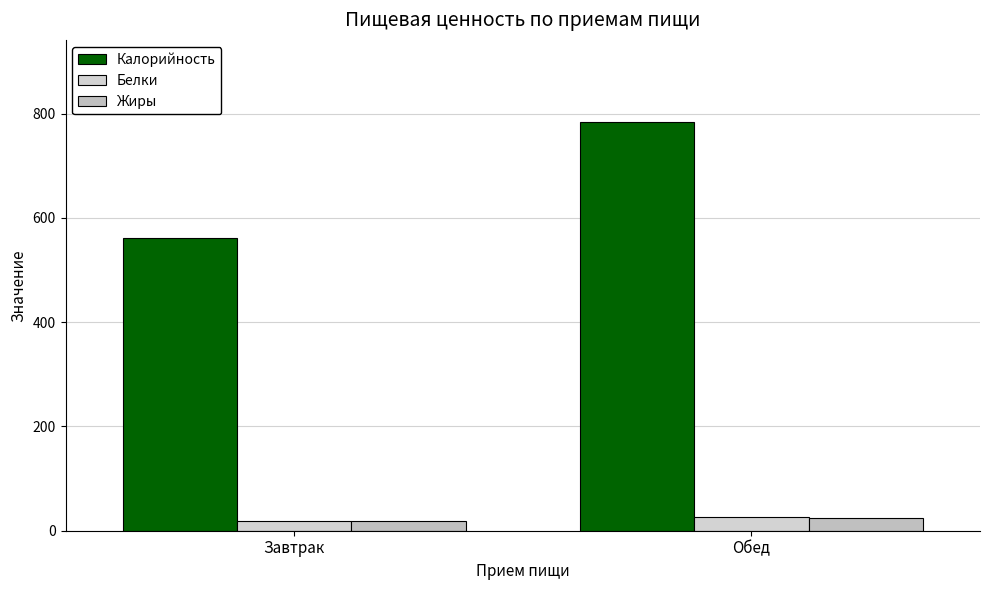

What is the value of the Калорийность bar at the 2nd from the left?

784.5